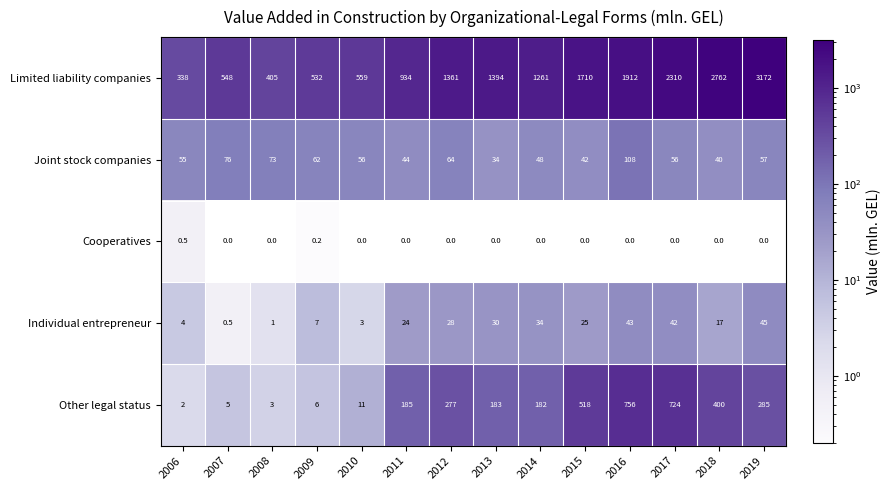

Is it true that Cooperatives equals 0.2 at 2009?

True